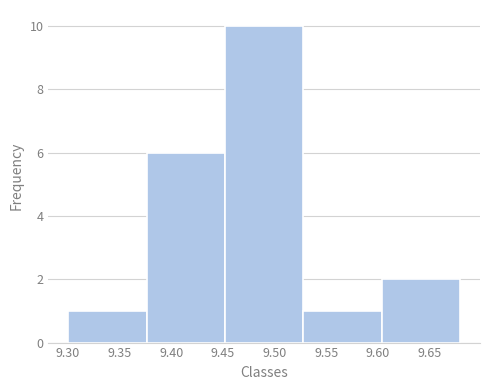

Over which range of the x-axis is the bar tallest?

9.452 to 9.528